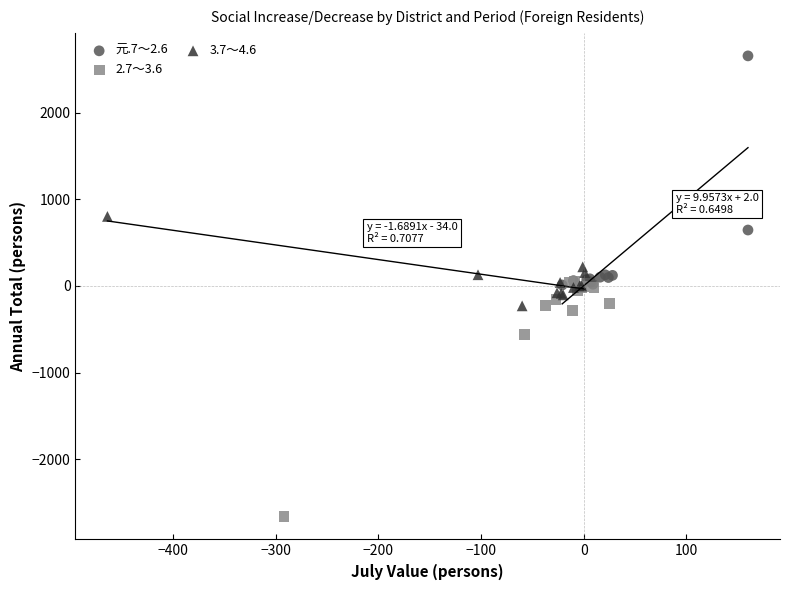

Which series contains the lowest Y value?

2.7～3.6